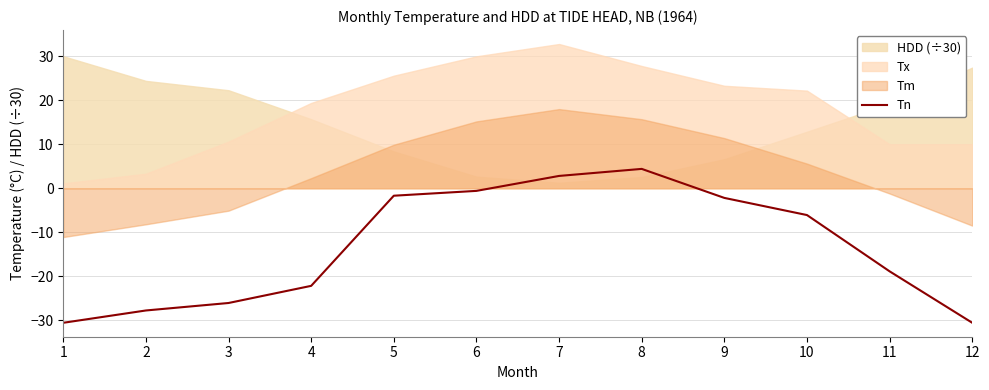

Reading left to right, list all the values displayed in this chart.

1=-30.6	2=-27.8	3=-26.1	4=-22.2	5=-1.7	6=-0.6	7=2.8	8=4.4	9=-2.2	10=-6.1	11=-18.9	12=-30.6